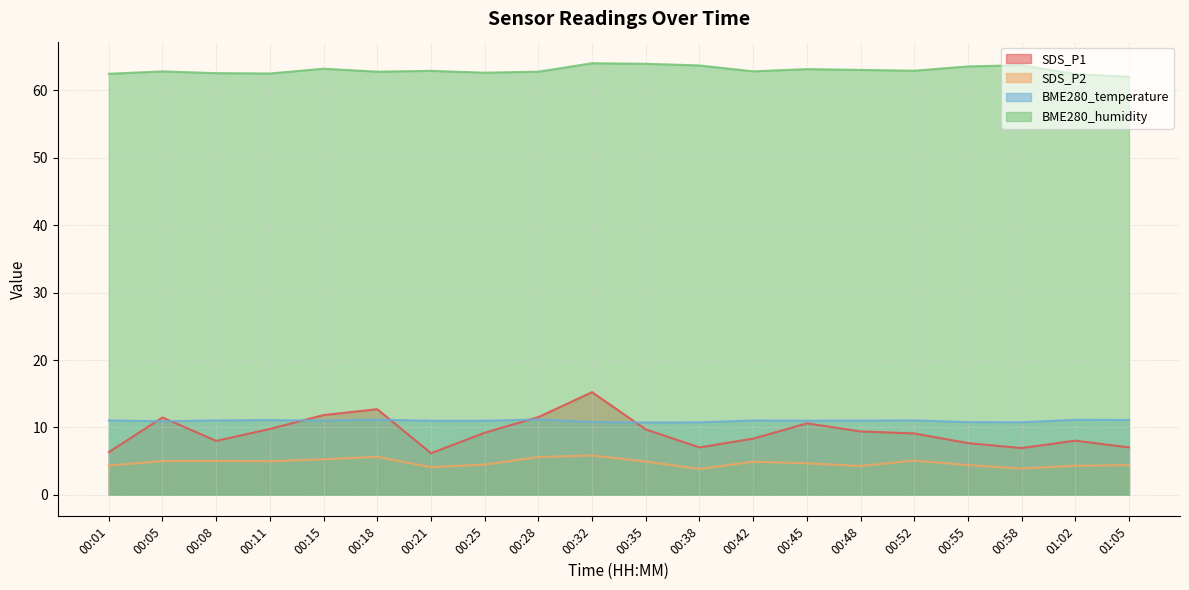

What are all the series names shown in the legend?

SDS_P1, SDS_P2, BME280_temperature, BME280_humidity